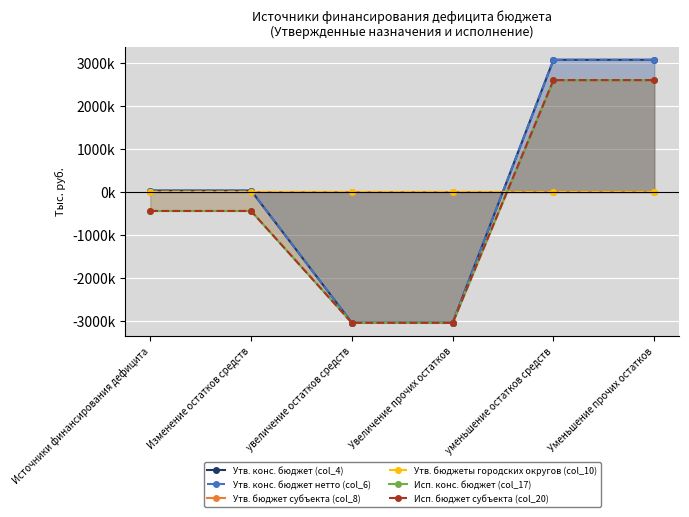

What is the label of the 2nd point from the left?

Изменение остатков средств